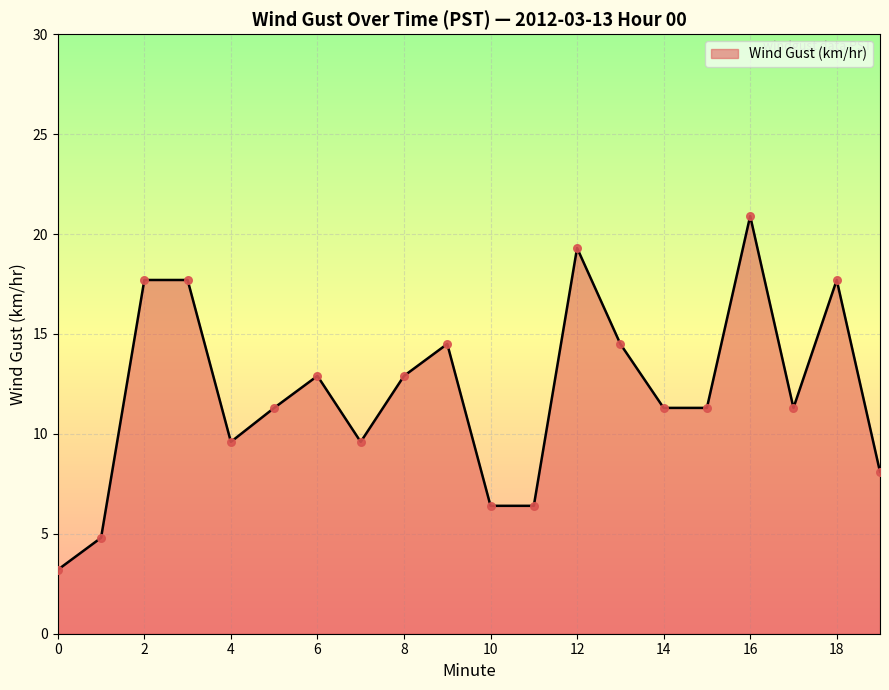

What is the difference between the maximum and minimum values?

17.7